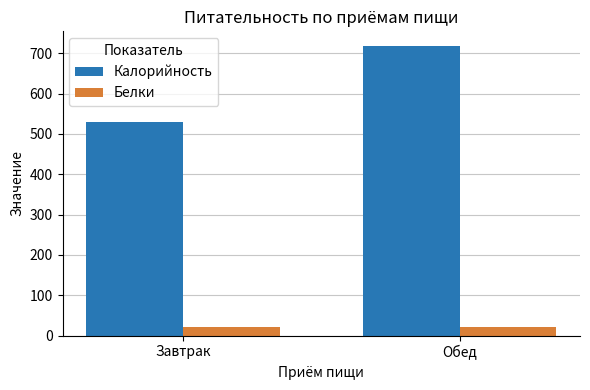

Where is Калорийность nearest to the value 624?

Завтрак